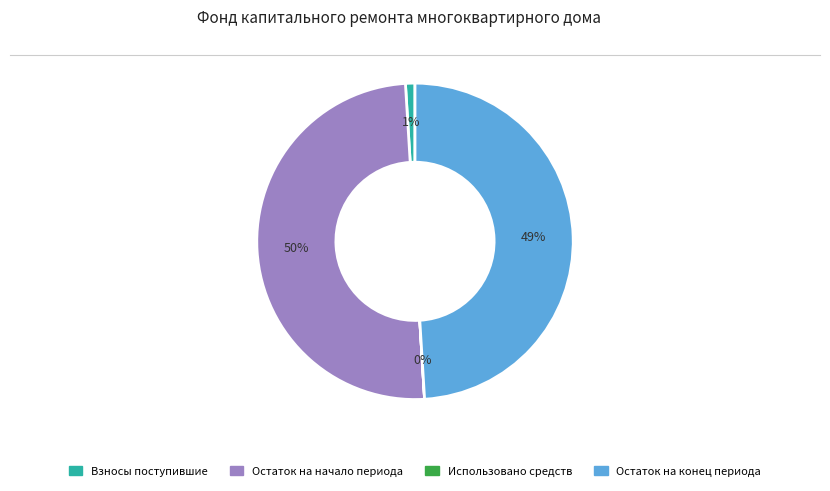

To the nearest percent, what is the difference between the largest and smallest slice percentages?

50%